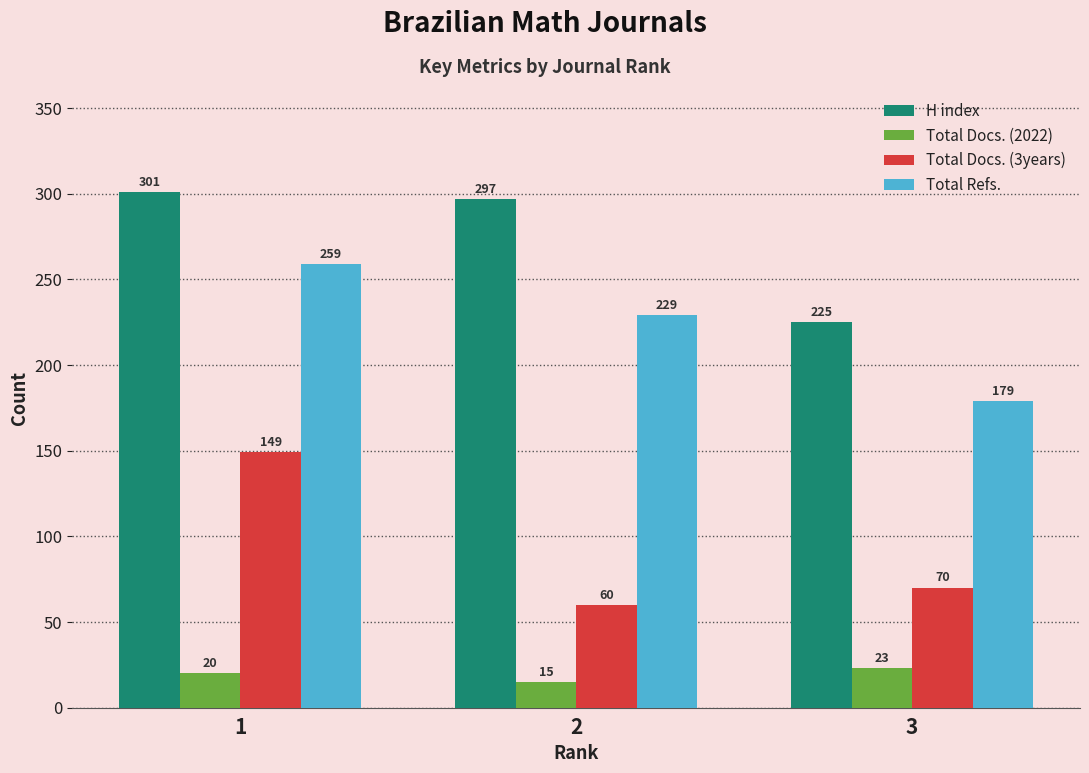

At which category is the sum across all series the highest?

1